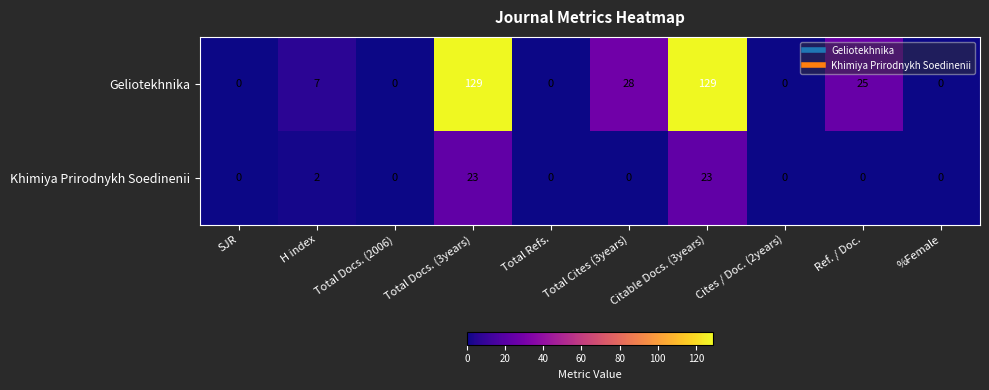

What is the greatest value displayed?

129